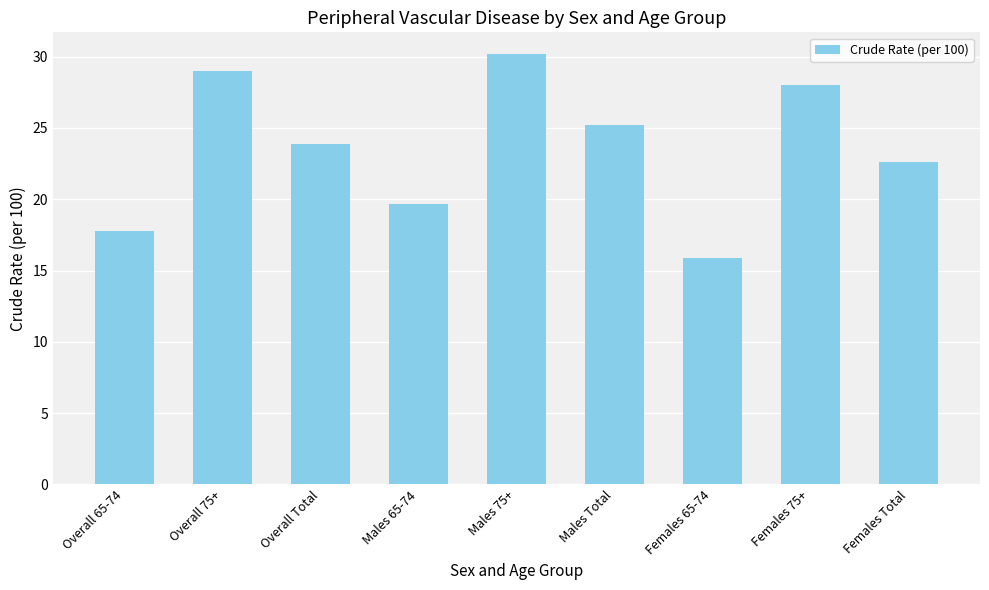

Rank the categories by value from highest to lowest.

Males 75+, Overall 75+, Females 75+, Males Total, Overall Total, Females Total, Males 65-74, Overall 65-74, Females 65-74